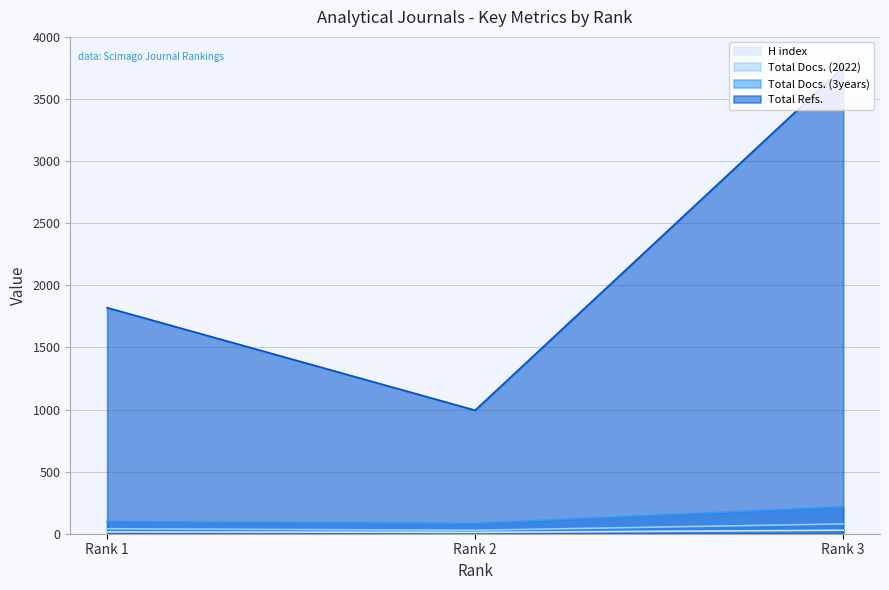

What is the difference between the Total Docs. (3years) values at Rank 2 and Rank 1?

16